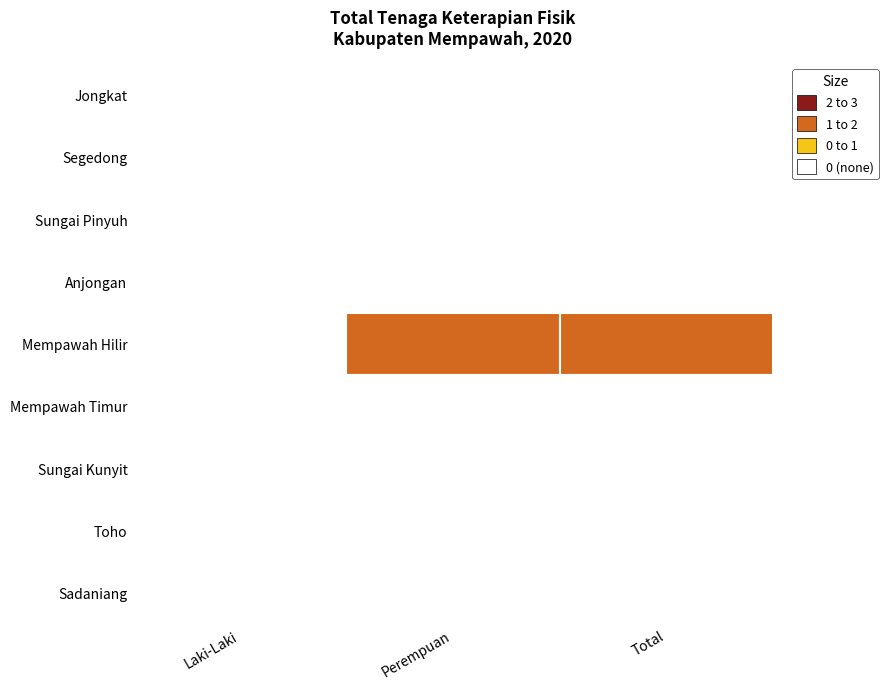

Reading left to right, extract all data points from this chart.

Jongkat: laki_laki=0	perempuan=0	total=0
Segedong: laki_laki=0	perempuan=0	total=0
Sungai Pinyuh: laki_laki=0	perempuan=0	total=0
Anjongan: laki_laki=0	perempuan=0	total=0
Mempawah Hilir: laki_laki=0	perempuan=2	total=2
Mempawah Timur: laki_laki=0	perempuan=0	total=0
Sungai Kunyit: laki_laki=0	perempuan=0	total=0
Toho: laki_laki=0	perempuan=0	total=0
Sadaniang: laki_laki=0	perempuan=0	total=0